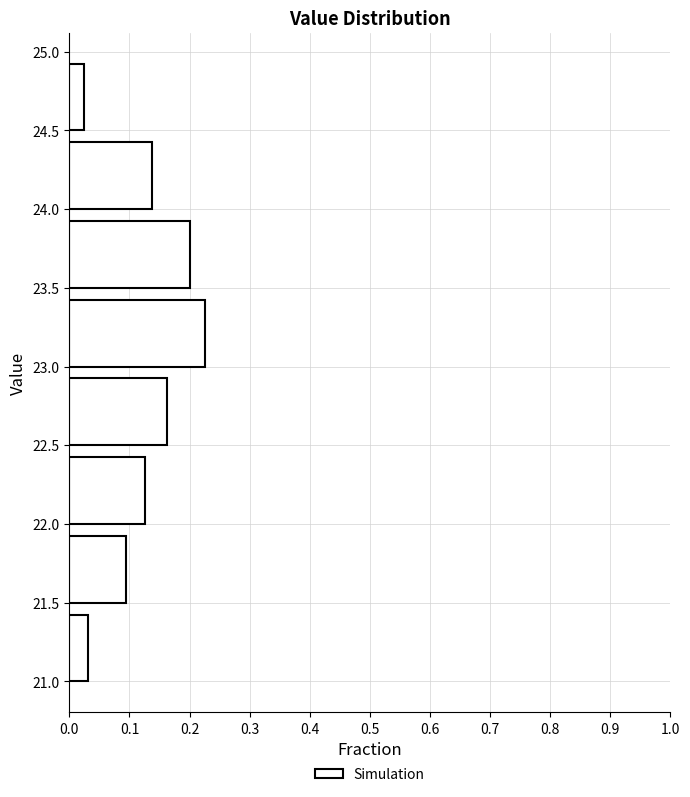

Over which range of the y-axis is the bar longest?

23.0 to 23.5